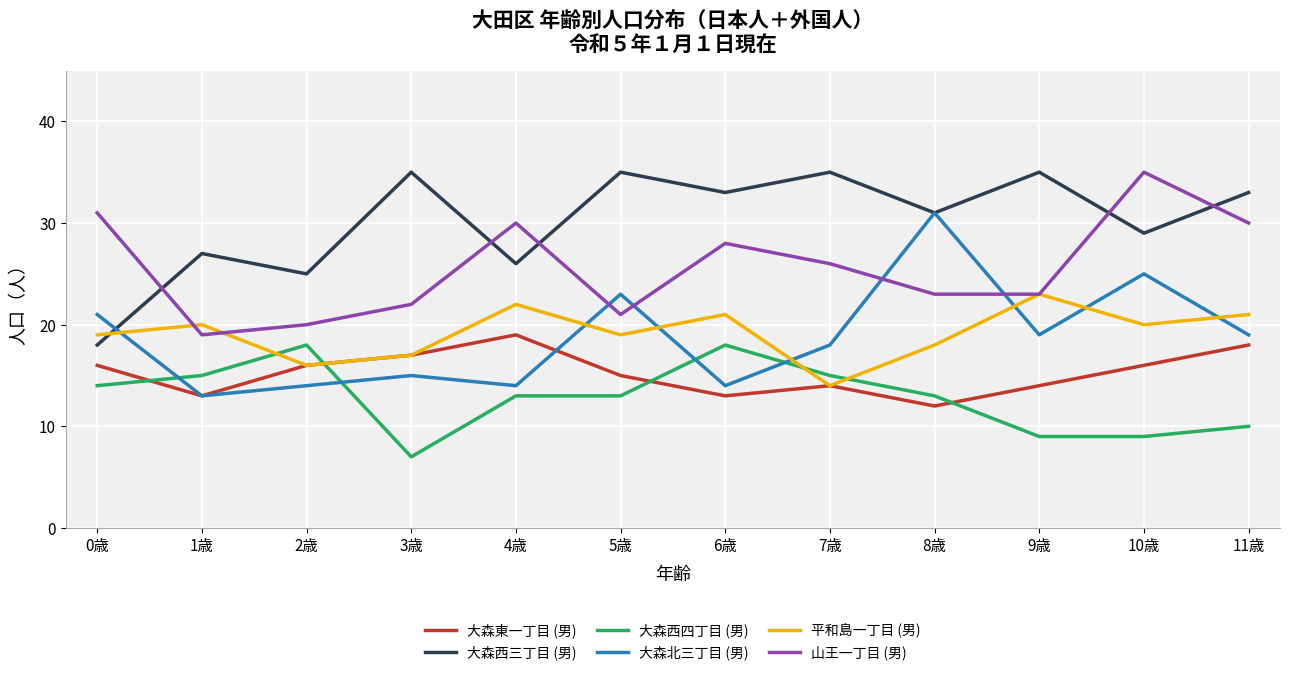

What position from the right is 8歳?

4